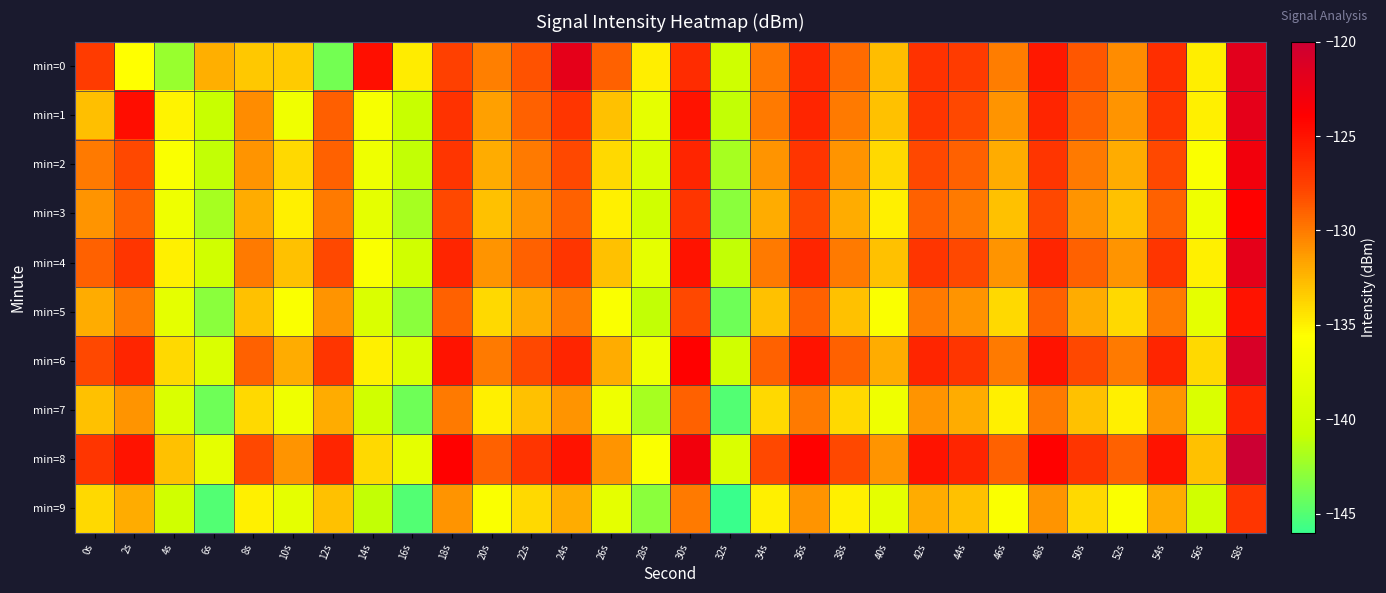

Reading right to left, extract all data points from this chart.

min=0: 58s=-121.7	56s=-134.8	54s=-126.5	52s=-130.8	50s=-128.6	48s=-125.4	46s=-130.1	44s=-127.2	42s=-126.7	40s=-132.8	38s=-129.4	36s=-126.2	34s=-129.9	32s=-140.0	30s=-126.4	28s=-134.8	26s=-129.0	24s=-121.9	22s=-128.4	20s=-130.2	18s=-127.5	16s=-134.8	14s=-124.8	12s=-143.8	10s=-133.3	8s=-133.3	6s=-132.1	4s=-142.5	2s=-135.6	0s=-127.2
min=1: 58s=-122.0	56s=-135.0	54s=-127.0	52s=-131.0	50s=-129.0	48s=-126.0	46s=-131.0	44s=-128.0	42s=-127.0	40s=-133.0	38s=-130.0	36s=-126.0	34s=-130.0	32s=-141.0	30s=-125.0	28s=-138.0	26s=-133.0	24s=-127.0	22s=-129.0	20s=-131.5	18s=-126.8	16s=-140.7	14s=-136.3	12s=-128.9	10s=-136.9	8s=-130.7	6s=-140.8	4s=-135.1	2s=-124.7	0s=-132.8
min=2: 58s=-123.0	56s=-136.0	54s=-128.0	52s=-132.0	50s=-130.0	48s=-127.0	46s=-132.0	44s=-129.0	42s=-128.0	40s=-134.0	38s=-131.0	36s=-127.0	34s=-131.0	32s=-142.0	30s=-126.0	28s=-139.0	26s=-134.0	24s=-128.0	22s=-130.0	20s=-132.0	18s=-127.0	16s=-141.0	14s=-137.0	12s=-129.0	10s=-134.0	8s=-131.0	6s=-141.0	4s=-136.0	2s=-128.0	0s=-130.0
min=3: 58s=-124.0	56s=-137.0	54s=-129.0	52s=-133.0	50s=-131.0	48s=-128.0	46s=-133.0	44s=-130.0	42s=-129.0	40s=-135.0	38s=-132.0	36s=-128.0	34s=-132.0	32s=-143.0	30s=-127.0	28s=-140.0	26s=-135.0	24s=-129.0	22s=-131.0	20s=-133.0	18s=-128.0	16s=-142.0	14s=-138.0	12s=-130.0	10s=-135.0	8s=-132.0	6s=-142.0	4s=-137.0	2s=-129.0	0s=-131.0
min=4: 58s=-122.0	56s=-135.0	54s=-127.0	52s=-131.0	50s=-129.0	48s=-126.0	46s=-131.0	44s=-128.0	42s=-127.0	40s=-133.0	38s=-130.0	36s=-126.0	34s=-130.0	32s=-141.0	30s=-125.0	28s=-138.0	26s=-133.0	24s=-127.0	22s=-129.0	20s=-131.0	18s=-126.0	16s=-140.0	14s=-136.0	12s=-128.0	10s=-133.0	8s=-130.0	6s=-140.0	4s=-135.0	2s=-127.0	0s=-129.0
min=5: 58s=-125.0	56s=-138.0	54s=-130.0	52s=-134.0	50s=-132.0	48s=-129.0	46s=-134.0	44s=-131.0	42s=-130.0	40s=-136.0	38s=-133.0	36s=-129.0	34s=-133.0	32s=-144.0	30s=-128.0	28s=-141.0	26s=-136.0	24s=-130.0	22s=-132.0	20s=-134.0	18s=-129.0	16s=-143.0	14s=-139.0	12s=-131.0	10s=-136.0	8s=-133.0	6s=-143.0	4s=-138.0	2s=-130.0	0s=-132.0
min=6: 58s=-121.0	56s=-134.0	54s=-126.0	52s=-130.0	50s=-128.0	48s=-125.0	46s=-130.0	44s=-127.0	42s=-126.0	40s=-132.0	38s=-129.0	36s=-125.0	34s=-129.0	32s=-140.0	30s=-124.0	28s=-137.0	26s=-132.0	24s=-126.0	22s=-128.0	20s=-130.0	18s=-125.0	16s=-139.0	14s=-135.0	12s=-127.0	10s=-132.0	8s=-129.0	6s=-139.0	4s=-134.0	2s=-126.0	0s=-128.0
min=7: 58s=-126.0	56s=-139.0	54s=-131.0	52s=-135.0	50s=-133.0	48s=-130.0	46s=-135.0	44s=-132.0	42s=-131.0	40s=-137.0	38s=-134.0	36s=-130.0	34s=-134.0	32s=-145.0	30s=-129.0	28s=-142.0	26s=-137.0	24s=-131.0	22s=-133.0	20s=-135.0	18s=-130.0	16s=-144.0	14s=-140.0	12s=-132.0	10s=-137.0	8s=-134.0	6s=-144.0	4s=-139.0	2s=-131.0	0s=-133.0
min=8: 58s=-120.0	56s=-133.0	54s=-125.0	52s=-129.0	50s=-127.0	48s=-124.0	46s=-129.0	44s=-126.0	42s=-125.0	40s=-131.0	38s=-128.0	36s=-124.0	34s=-128.0	32s=-139.0	30s=-123.0	28s=-136.0	26s=-131.0	24s=-125.0	22s=-127.0	20s=-129.0	18s=-124.0	16s=-138.0	14s=-134.0	12s=-126.0	10s=-131.0	8s=-128.0	6s=-138.0	4s=-133.0	2s=-125.0	0s=-127.0
min=9: 58s=-127.0	56s=-140.0	54s=-132.0	52s=-136.0	50s=-134.0	48s=-131.0	46s=-136.0	44s=-133.0	42s=-132.0	40s=-138.0	38s=-135.0	36s=-131.0	34s=-135.0	32s=-146.0	30s=-130.0	28s=-143.0	26s=-138.0	24s=-132.0	22s=-134.0	20s=-136.0	18s=-131.0	16s=-145.0	14s=-141.0	12s=-133.0	10s=-138.0	8s=-135.0	6s=-145.0	4s=-140.0	2s=-132.0	0s=-134.0